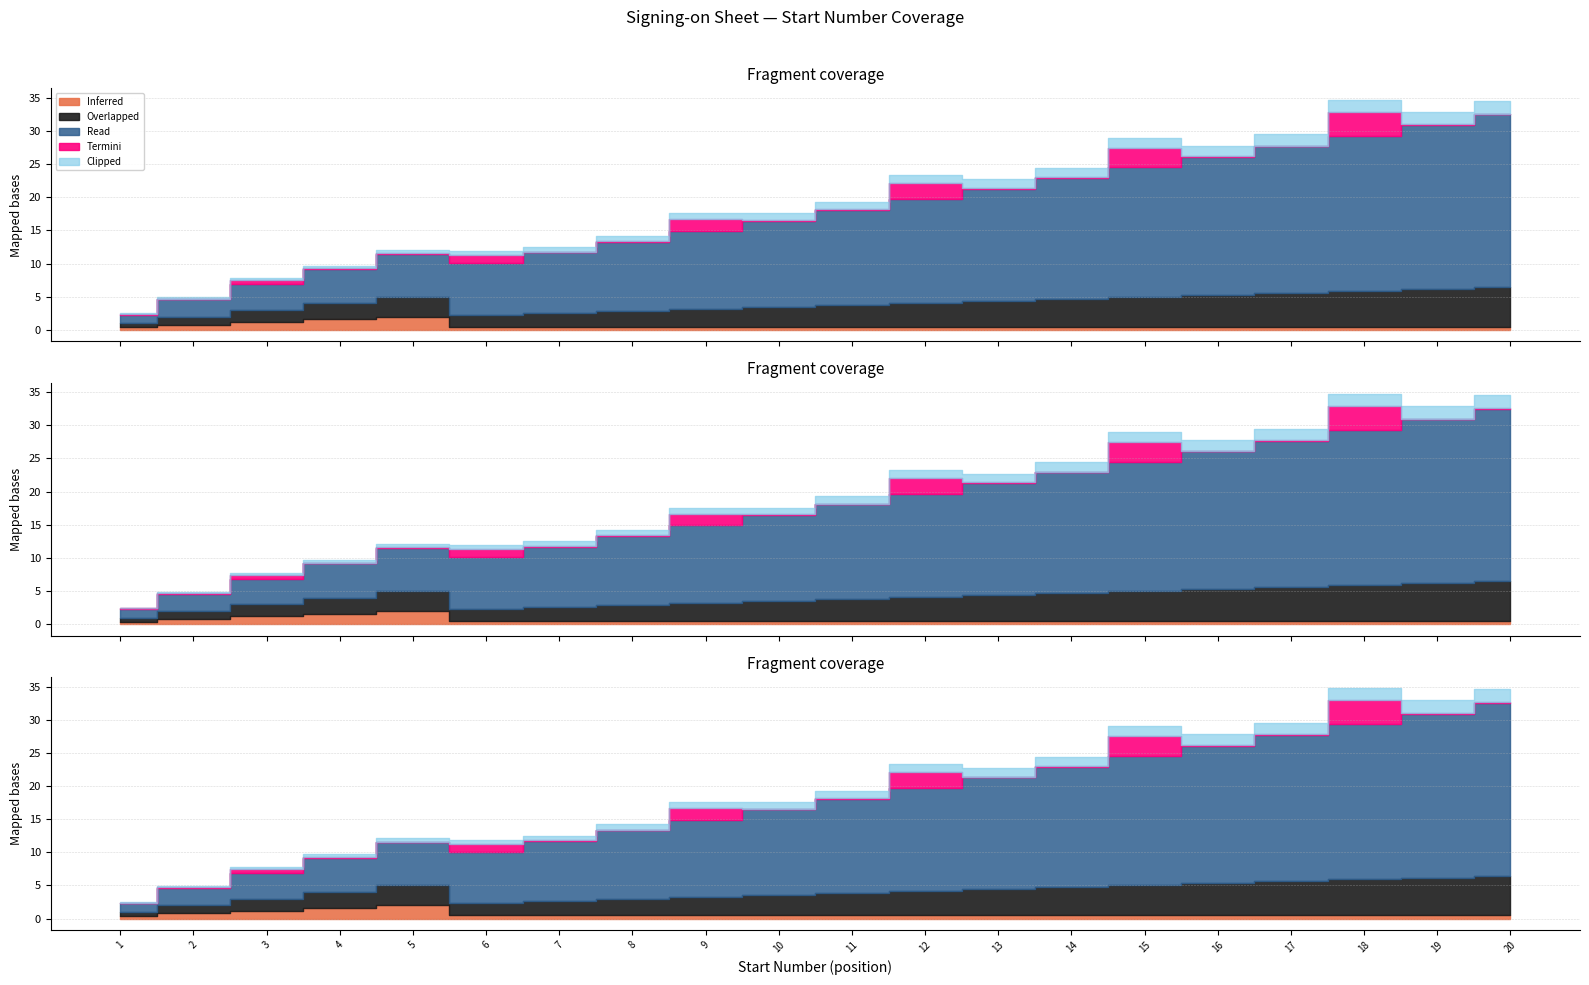

At which label does Start Number first exceed 11?

12